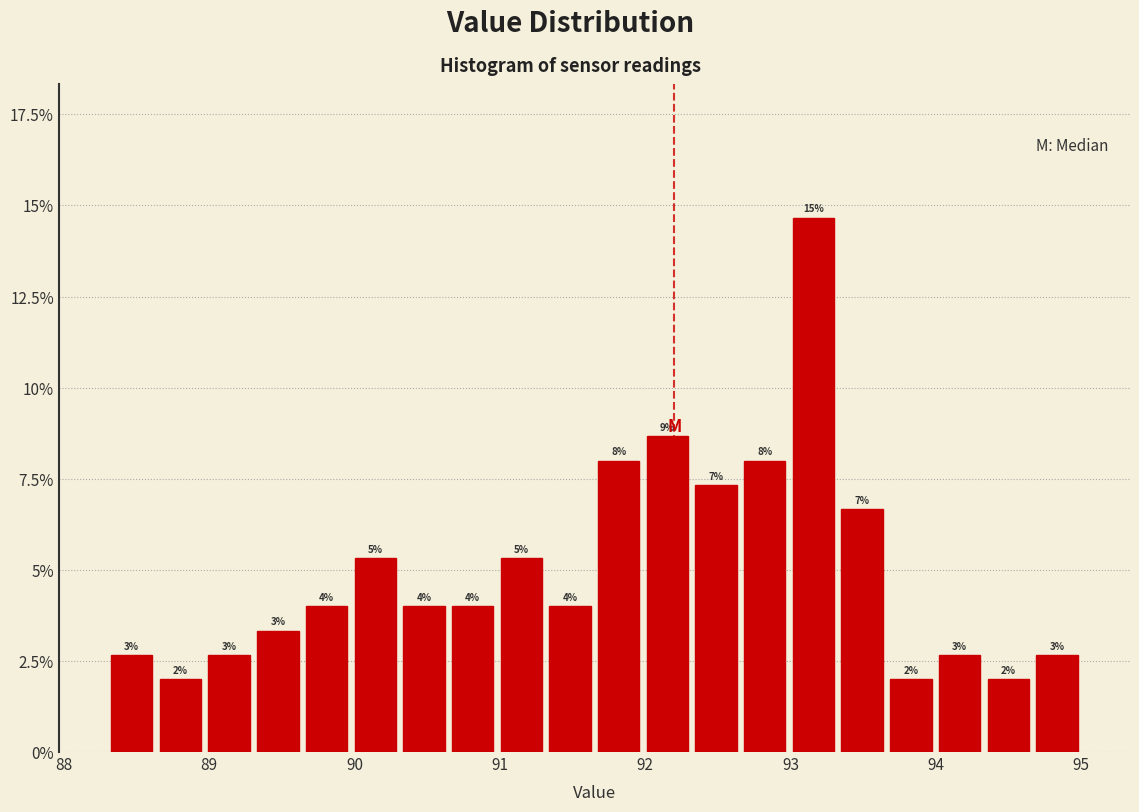

Around what value on the x-axis is the tallest bar? Give the approximate position of its centre, as read against the axis.

93.2